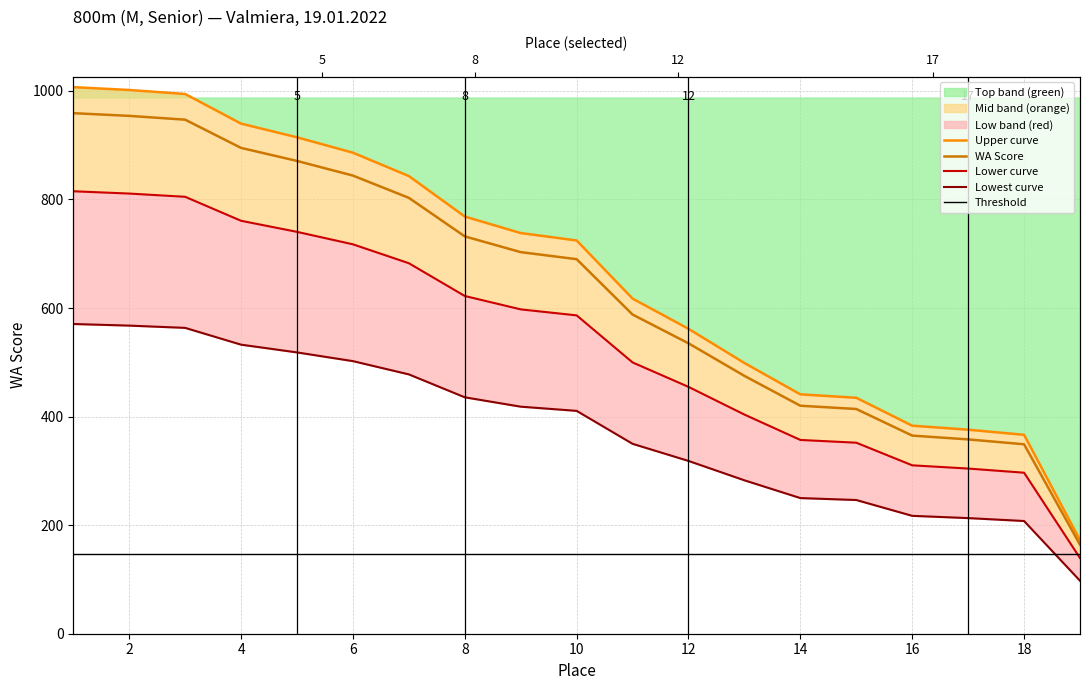

Rank the categories by value from lowest to highest.

19, 18, 17, 16, 15, 14, 13, 12, 11, 10, 9, 8, 7, 6, 5, 4, 3, 2, 1